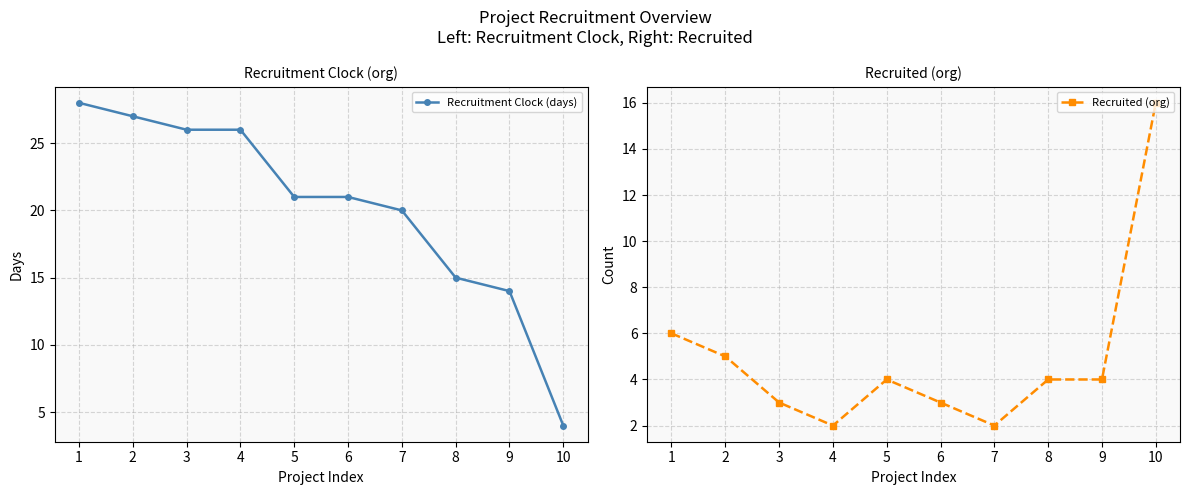

Is this an area chart (filled region under the line)?

No